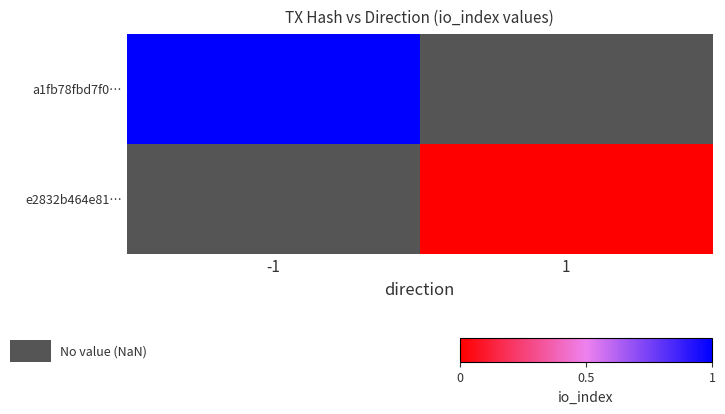

What is the maximum value shown in the chart?

1.0